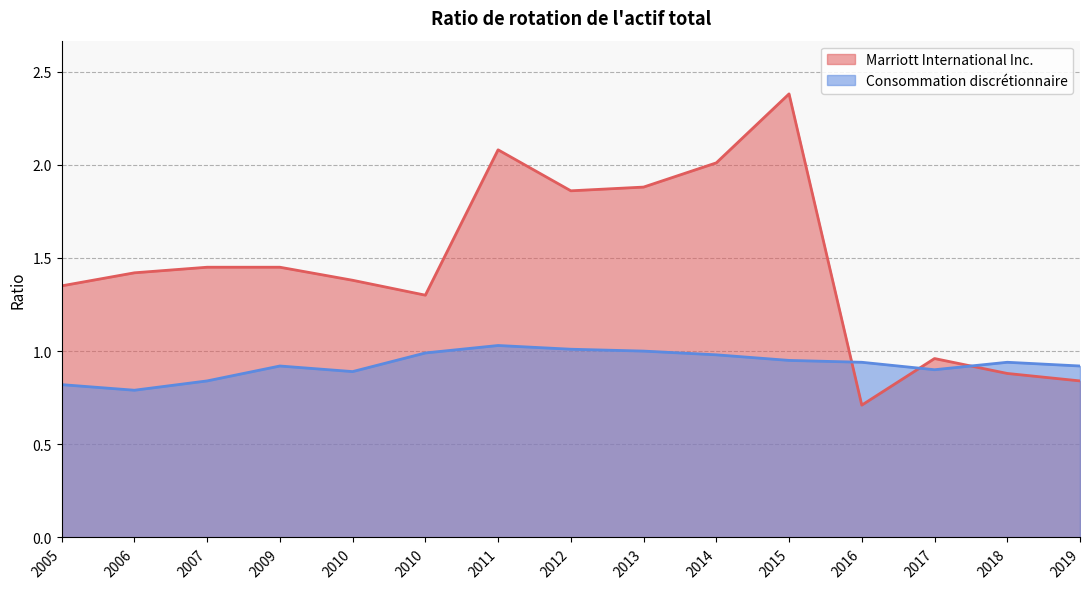

What are all the series names shown in the legend?

Marriott International Inc., Consommation discrétionnaire